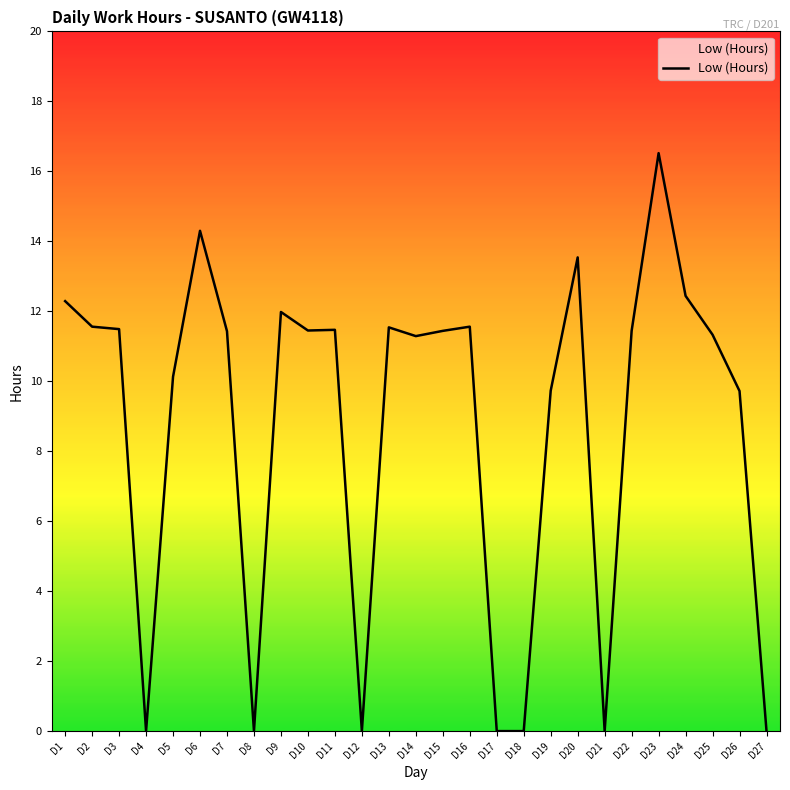

What is the ratio of the value at D26 to the value at D14?

0.9